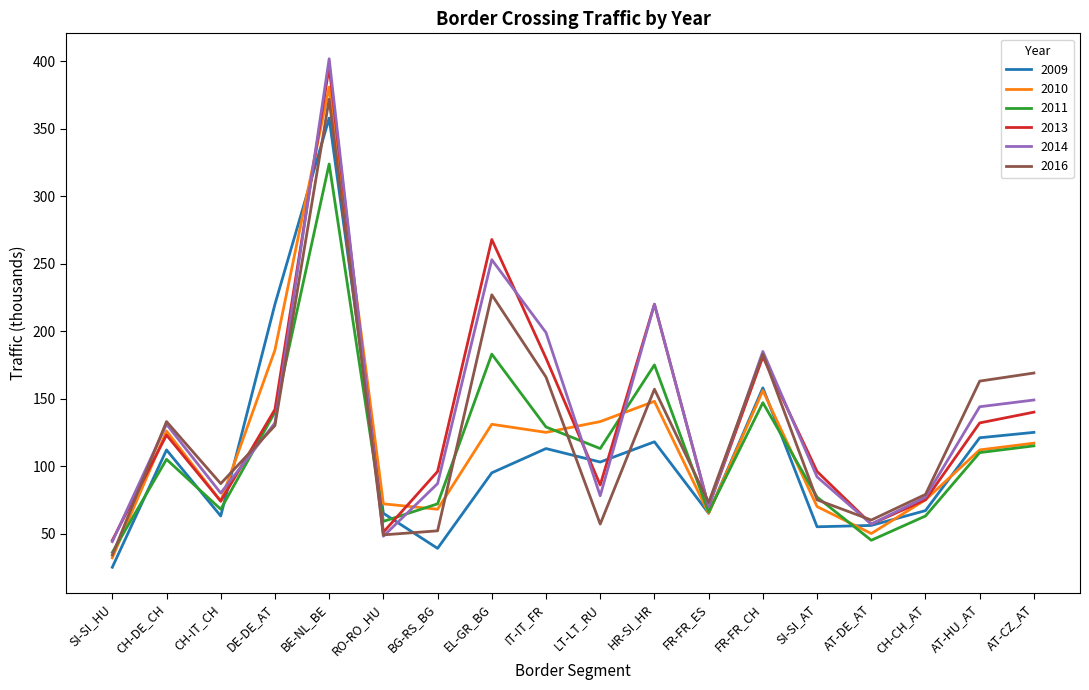

Between which two adjacent categories do 2016 and 2013 first intersect?

SI-SI_HU and CH-DE_CH